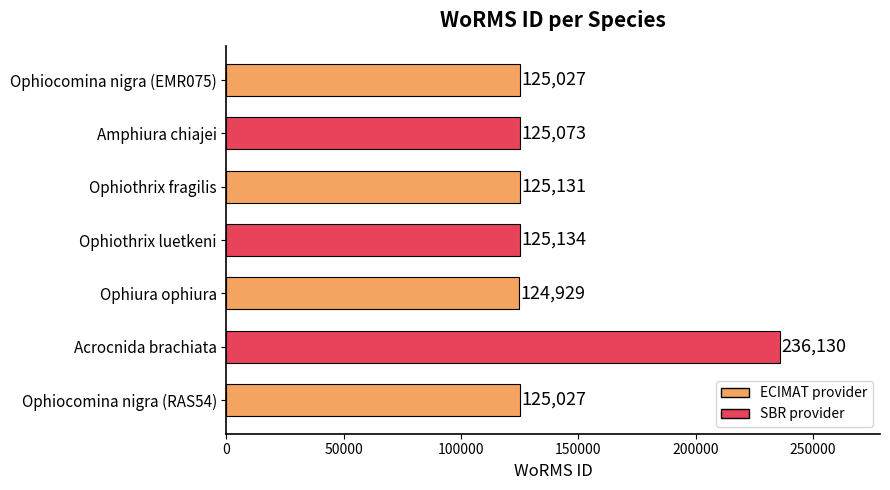

Which label corresponds to the largest value in the chart?

Acrocnida brachiata